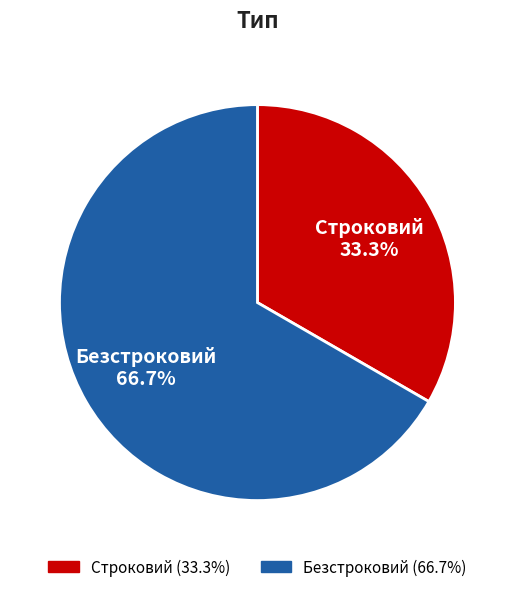

Is it true that Строковий is 26% of the pie?

False